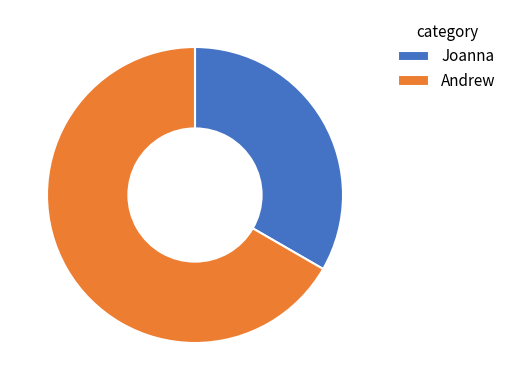

How many segments does this pie chart have?

2